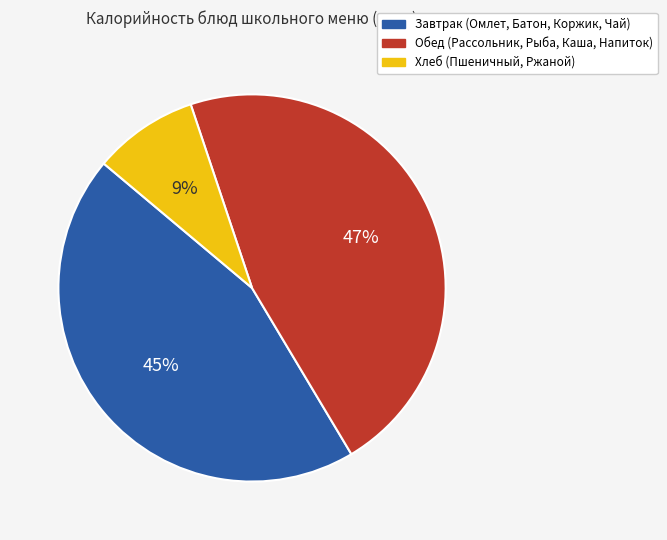

Is there a majority slice in this chart?

No